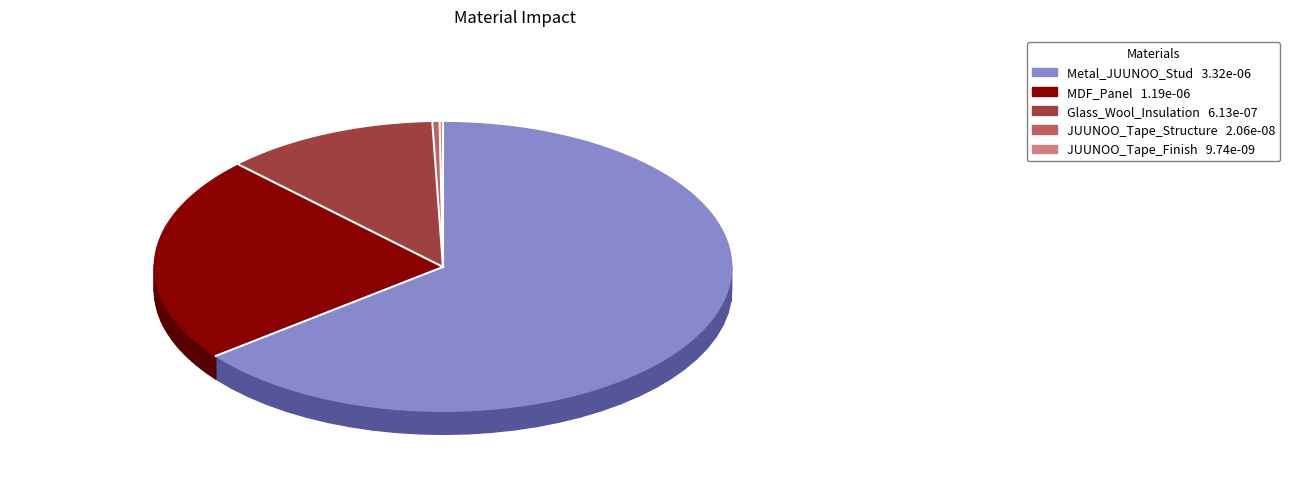

What is the largest slice in the pie chart?

Metal_JUUNOO_Stud